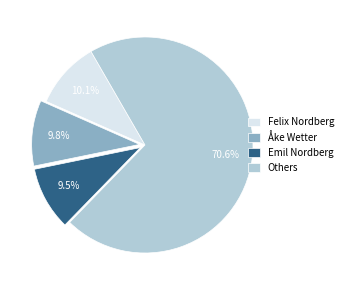

How many segments does this pie chart have?

4